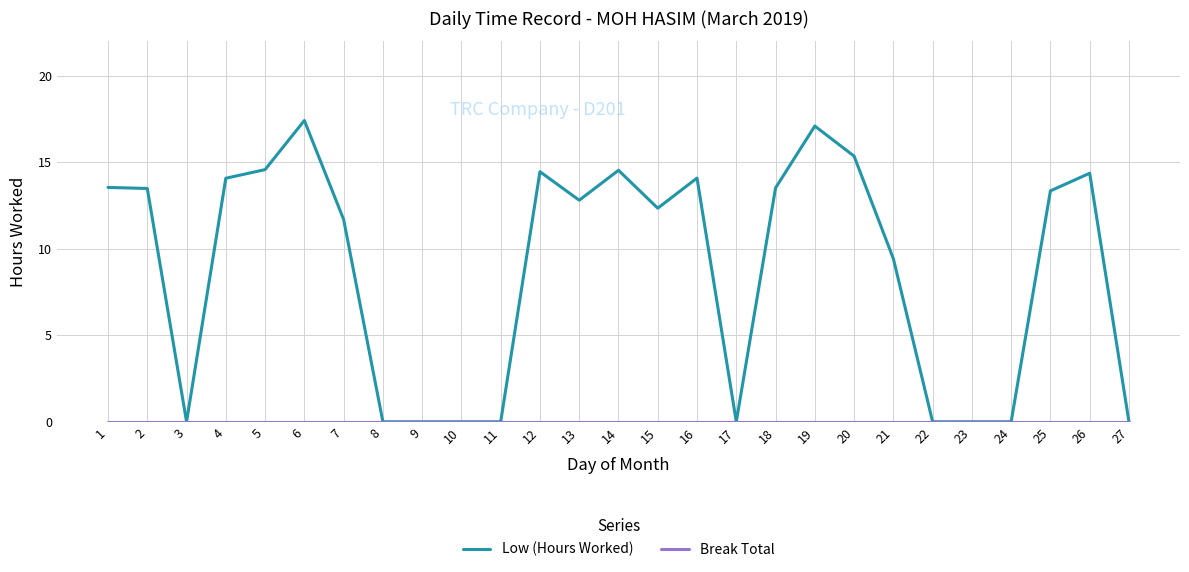

Where is Low (Hours Worked) nearest to the value 8?

21